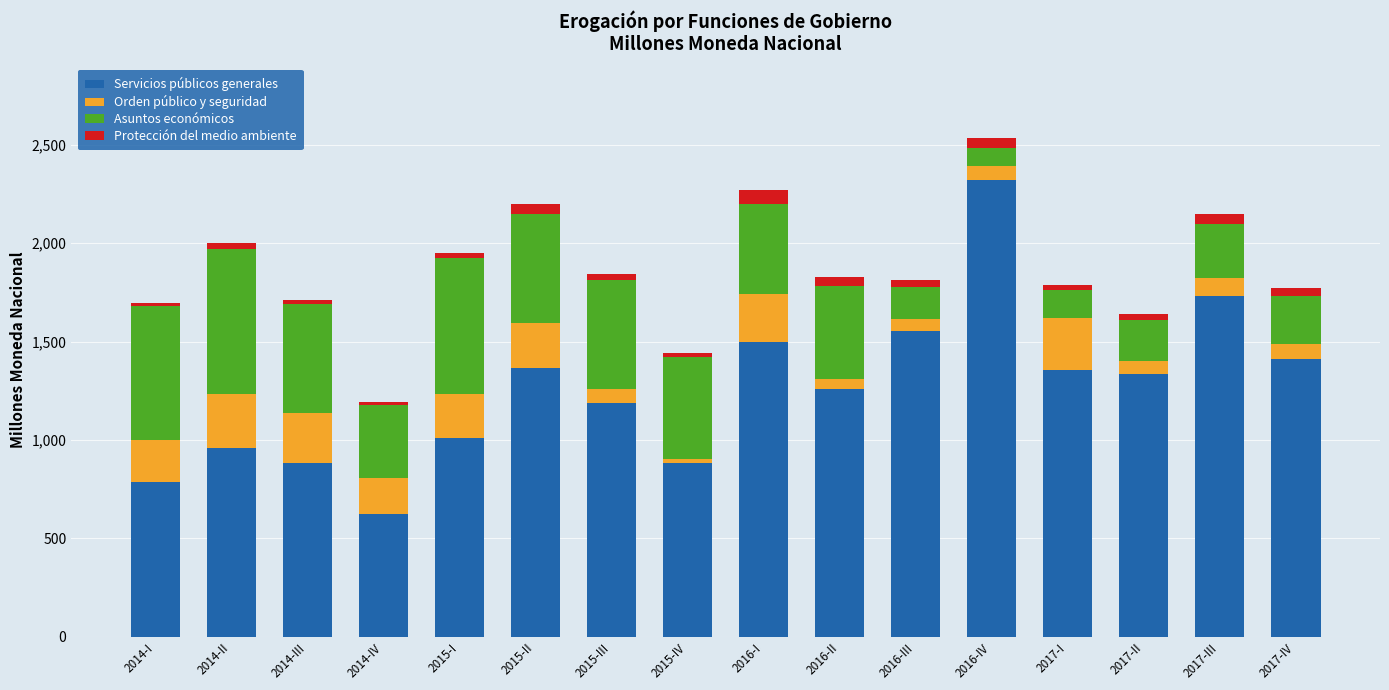

At which label does Servicios públicos generales reach its minimum?

2014-IV